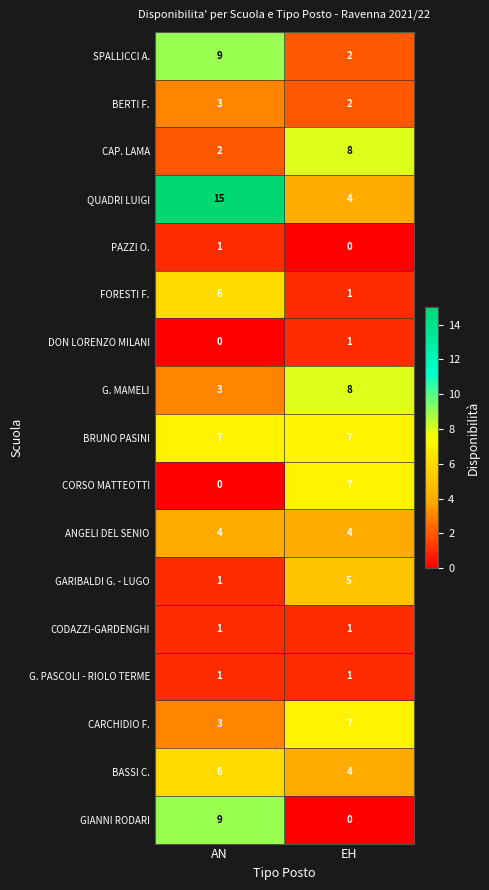

What is the minimum value for BRUNO PASINI?

7